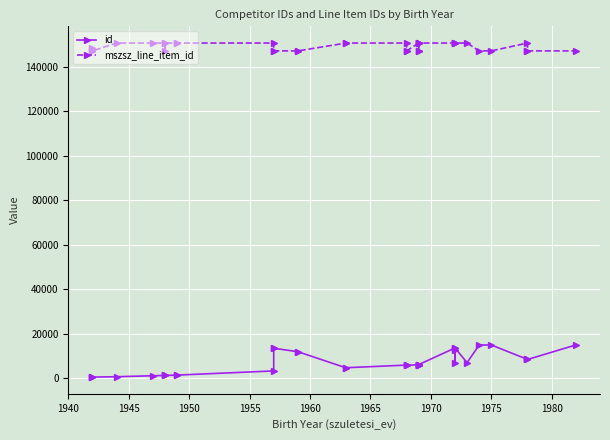

True or false: id has a value of 3679 at 33.

False